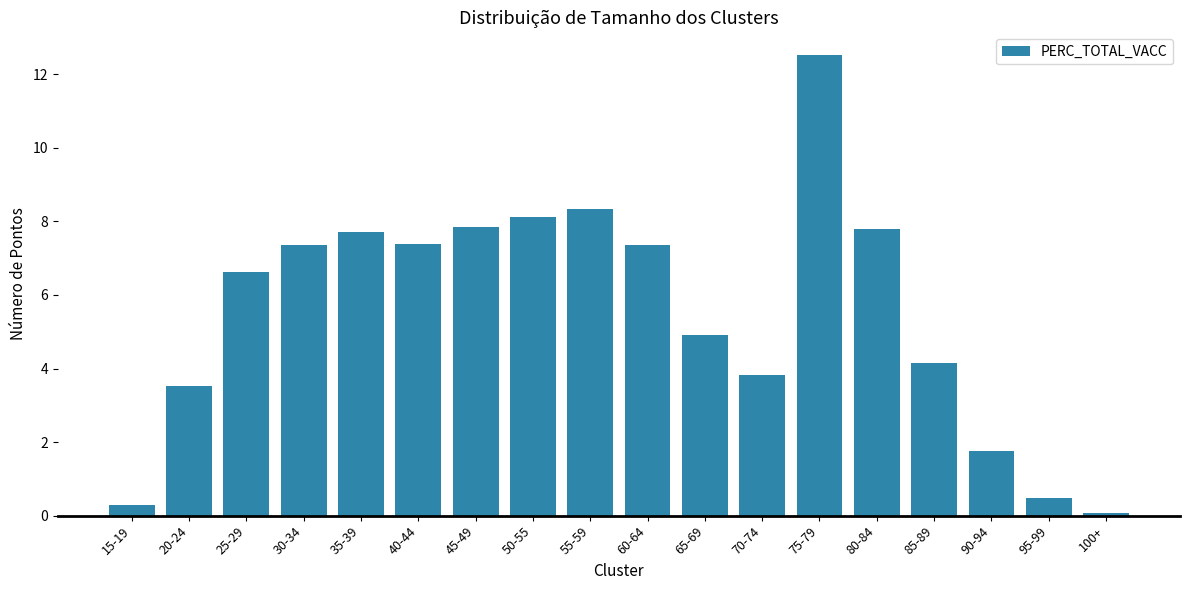

What is the label of the 3rd bar from the right?

90-94